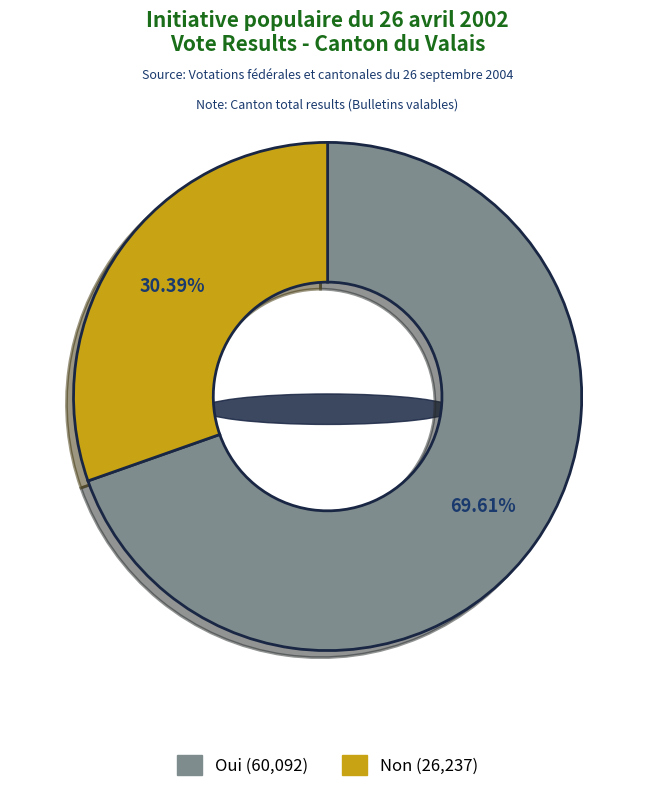

True or false: Non accounts for 30% of the total.

True